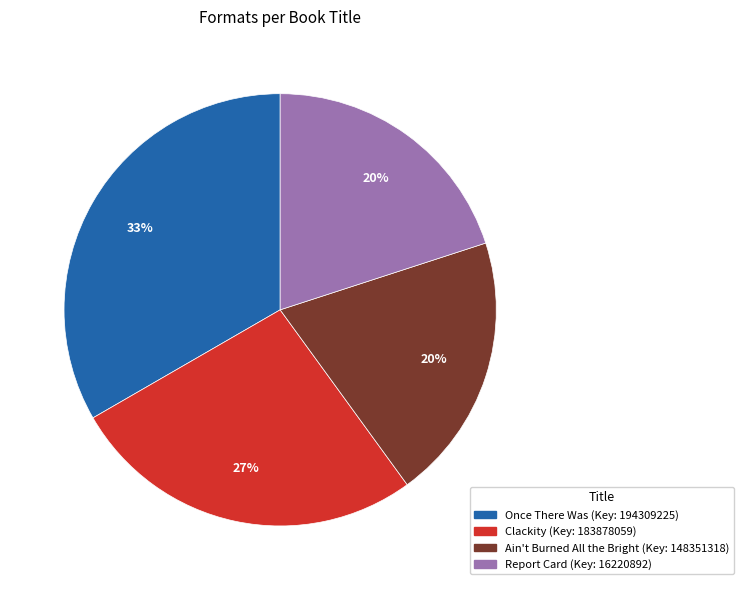

Approximately how many times larger is the value at Clackity compared to Once There Was?

0.8